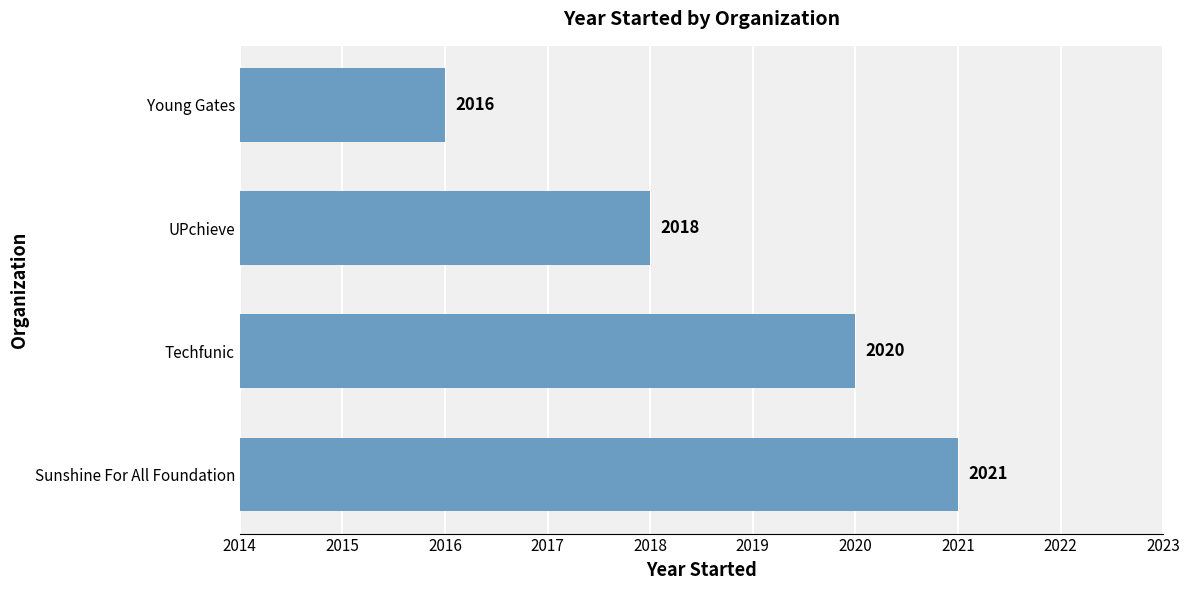

Rank the categories by value from highest to lowest.

Sunshine For All Foundation, Techfunic, UPchieve, Young Gates